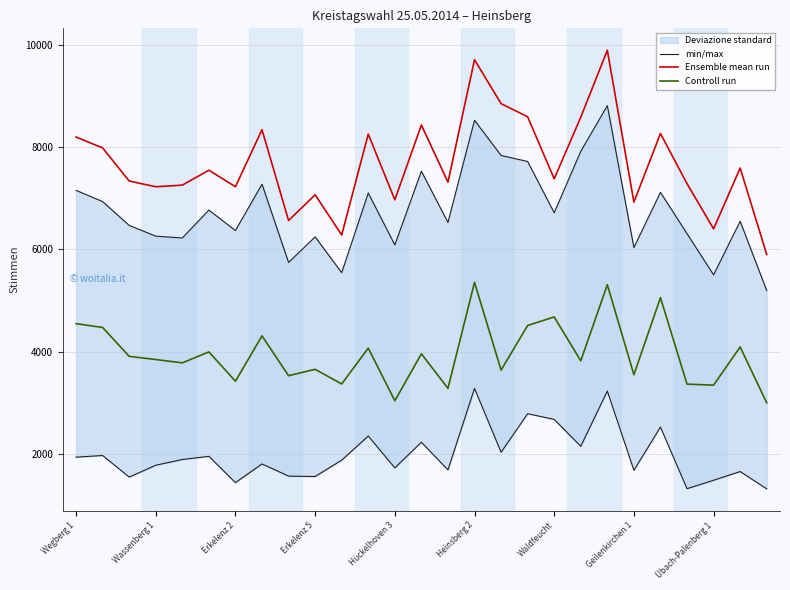

Which series has the largest total across all categories?

Ensemble mean run